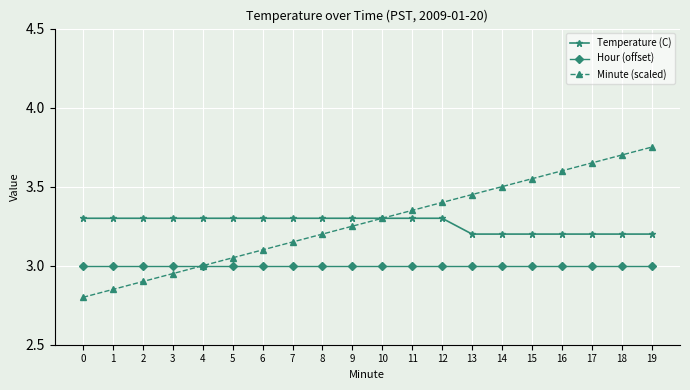

Is the value of Temperature (C) at 2 greater than the value of Hour (offset) at 3?

Yes